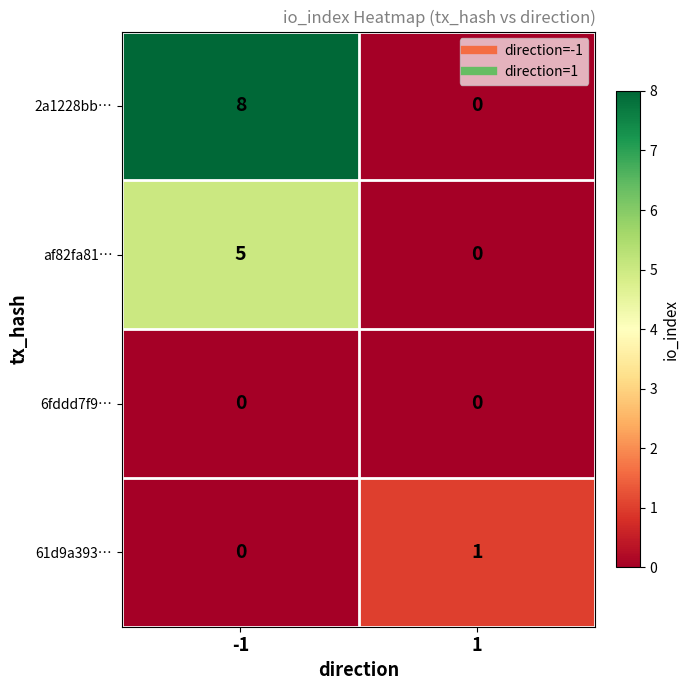

True or false: af82fa81… has a value of 5 at -1.

True